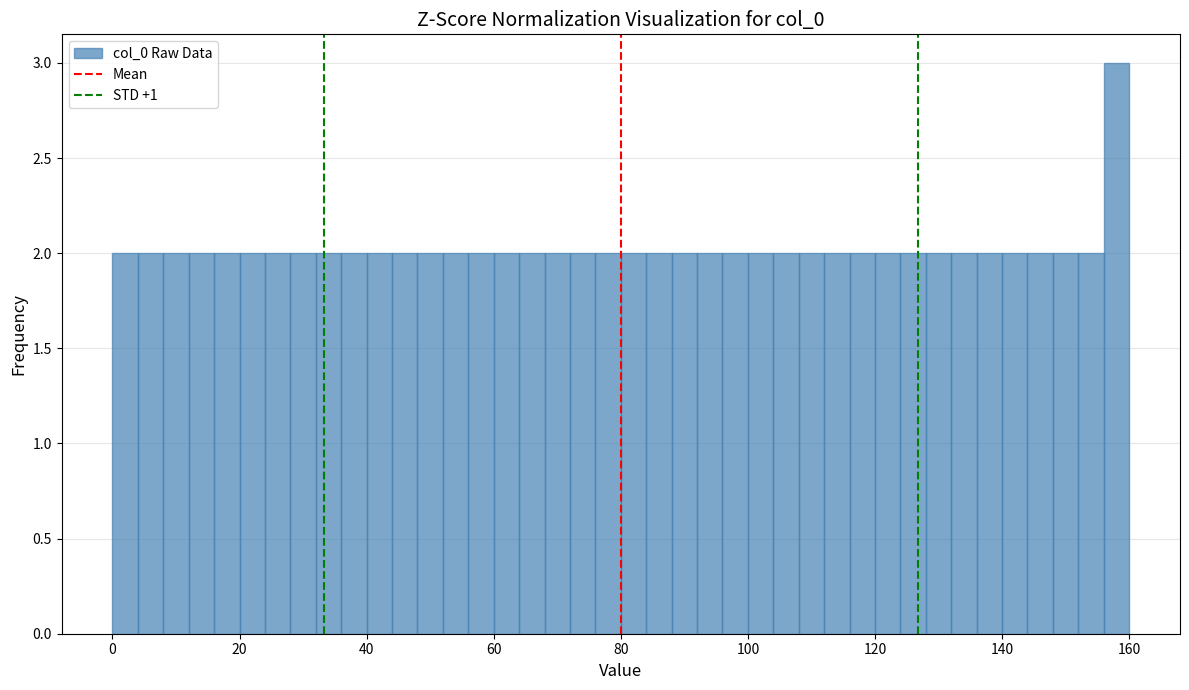

Read against the x-axis, roughly where is the centre of the tallest bar?

158